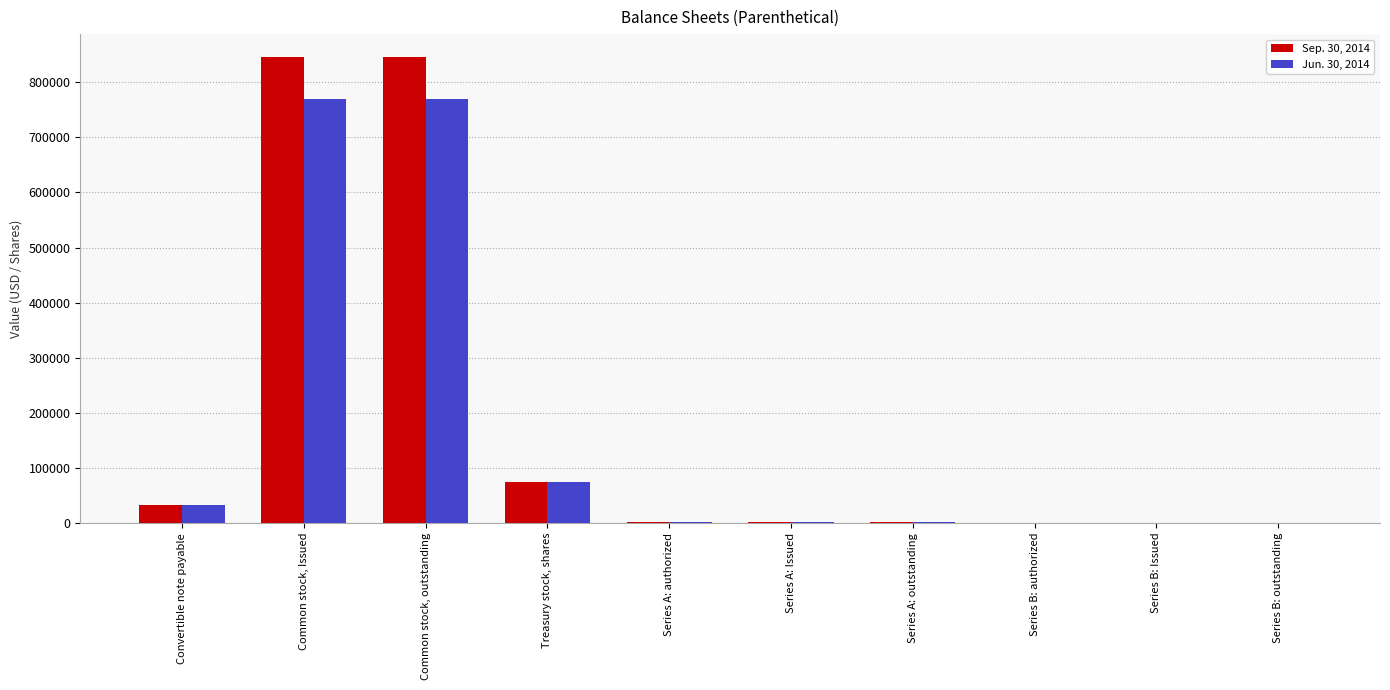

Which series has the widest spread of values?

Sep. 30, 2014